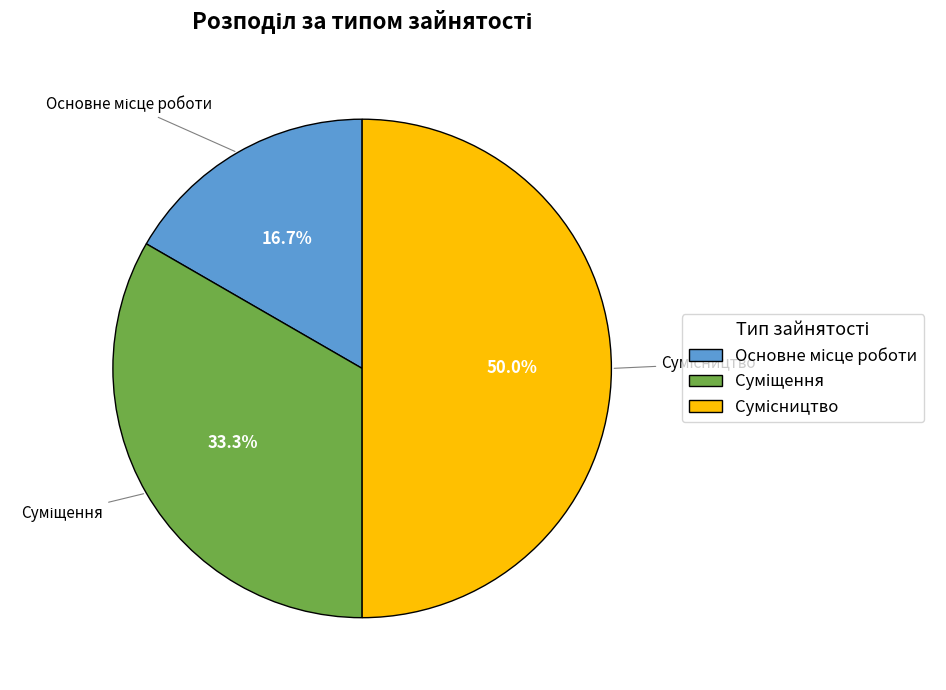

Is there a majority slice in this chart?

No